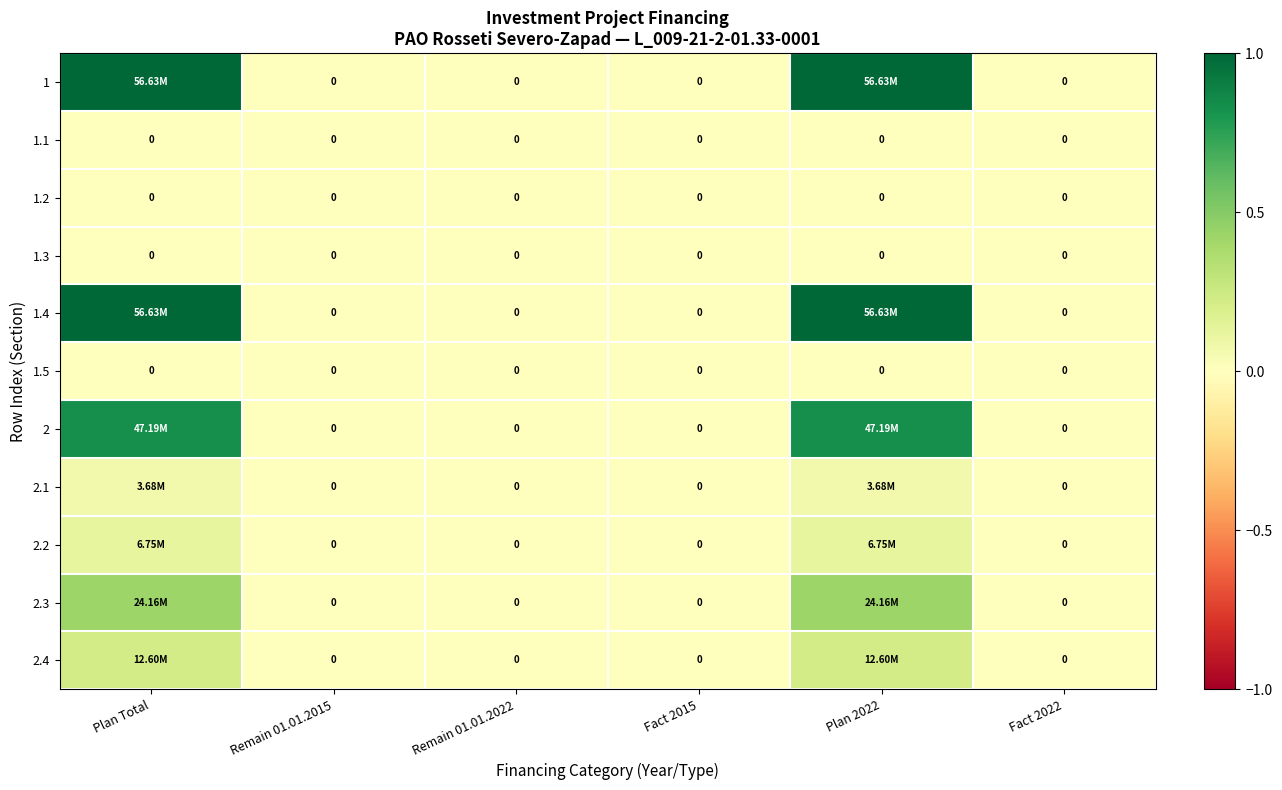

The 1 series shows 1.7 at Plan 2022. True or false?

False